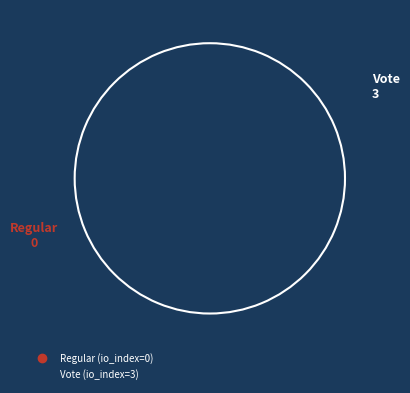

Rank the categories by value from lowest to highest.

Regular, Vote